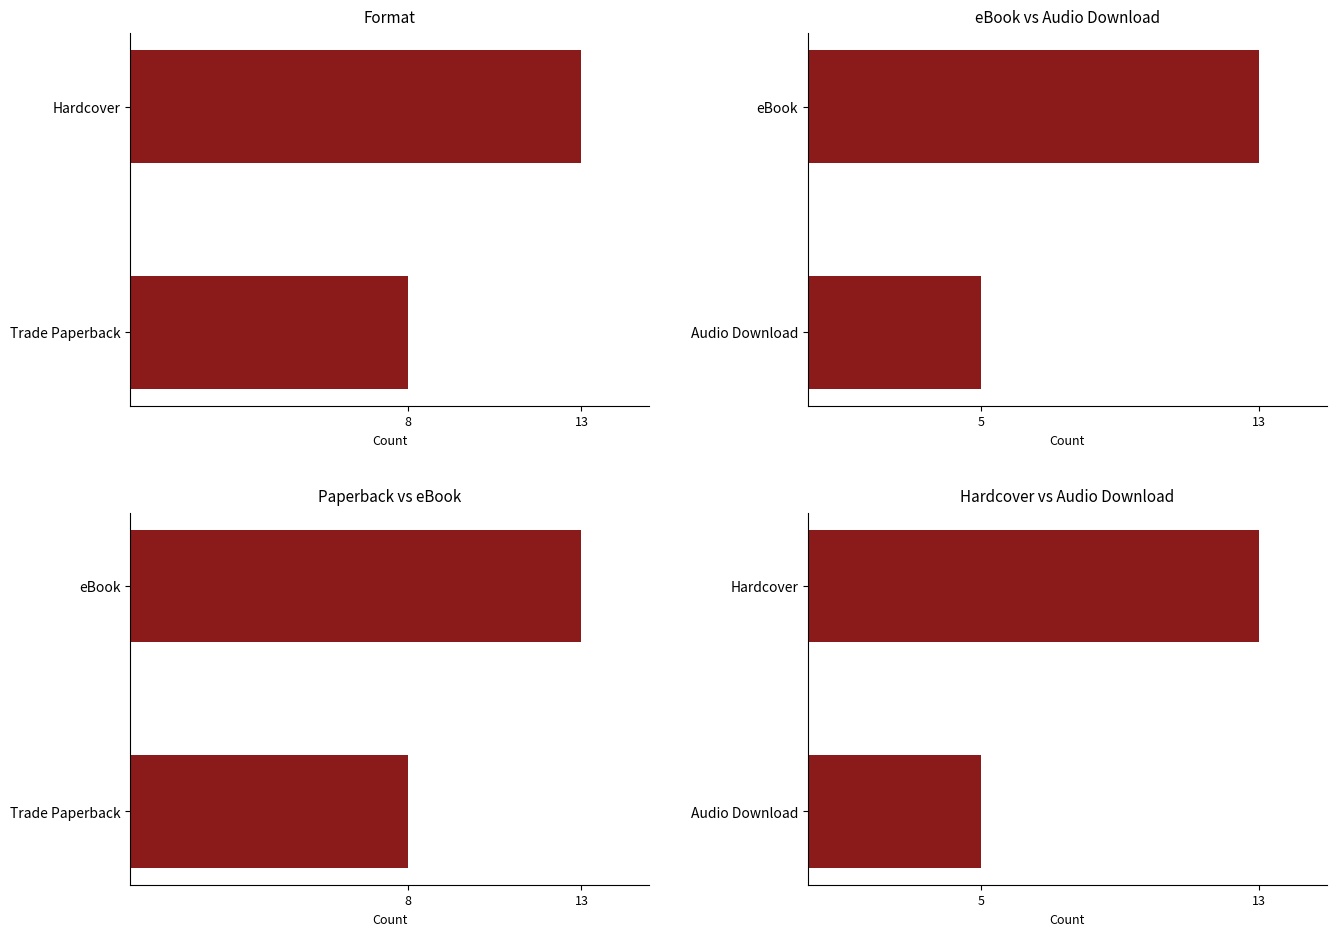

Which series has the largest range (max minus min)?

eBook vs Audio Download